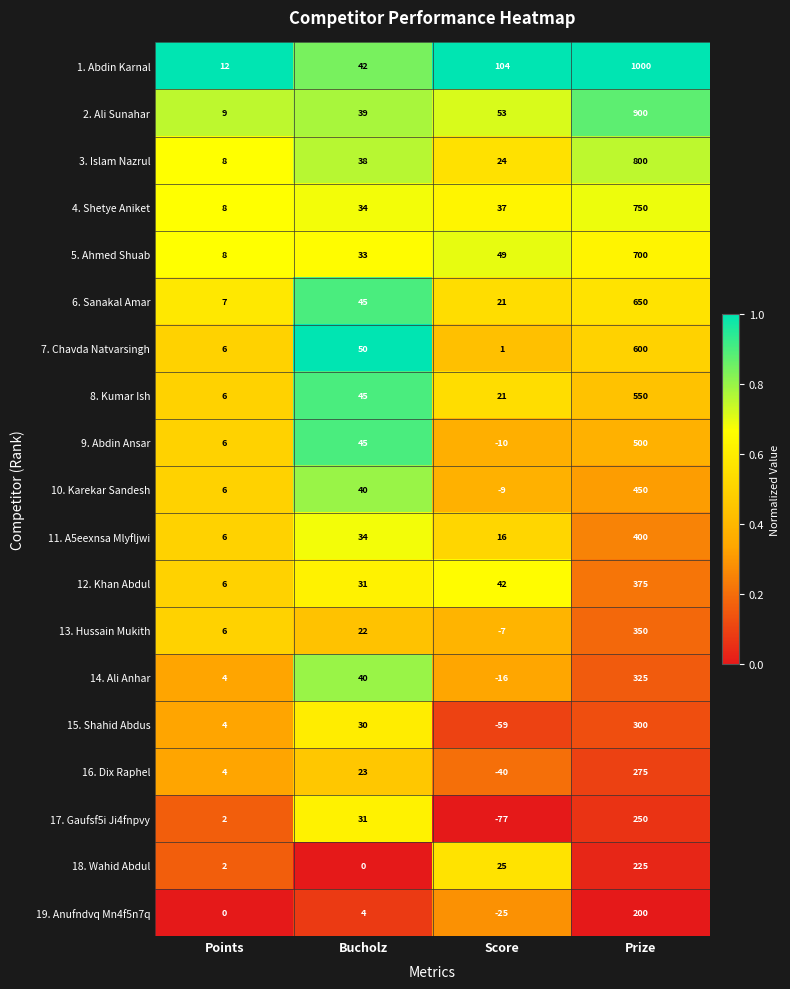

At which category is the sum across all series the highest?

Prize